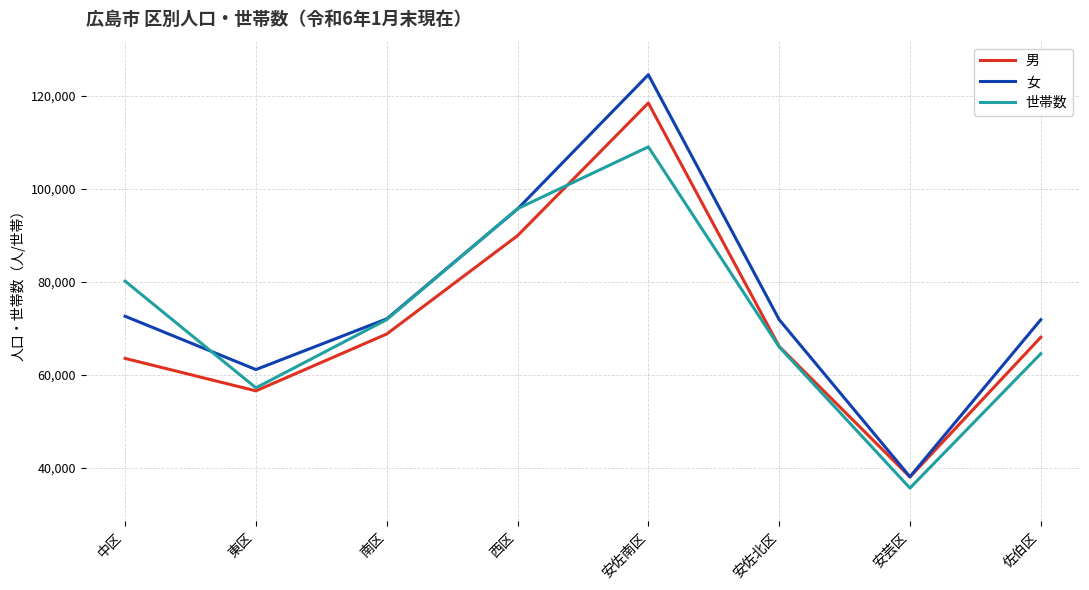

What is the minimum value shown in the chart?

35671